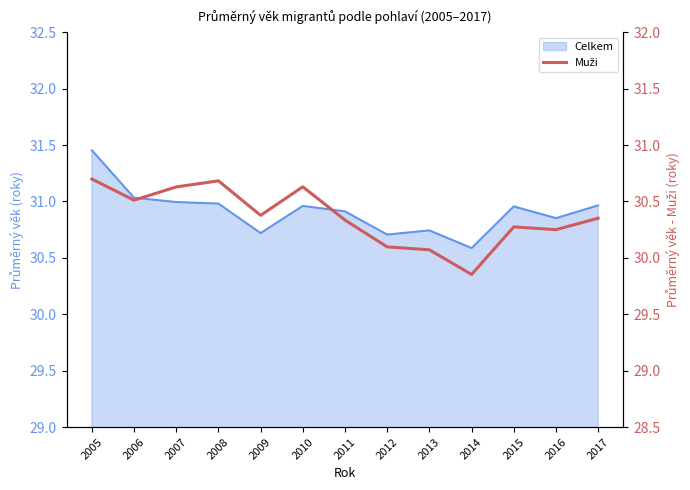

True or false: the data shows 30.1 at 2012.

True